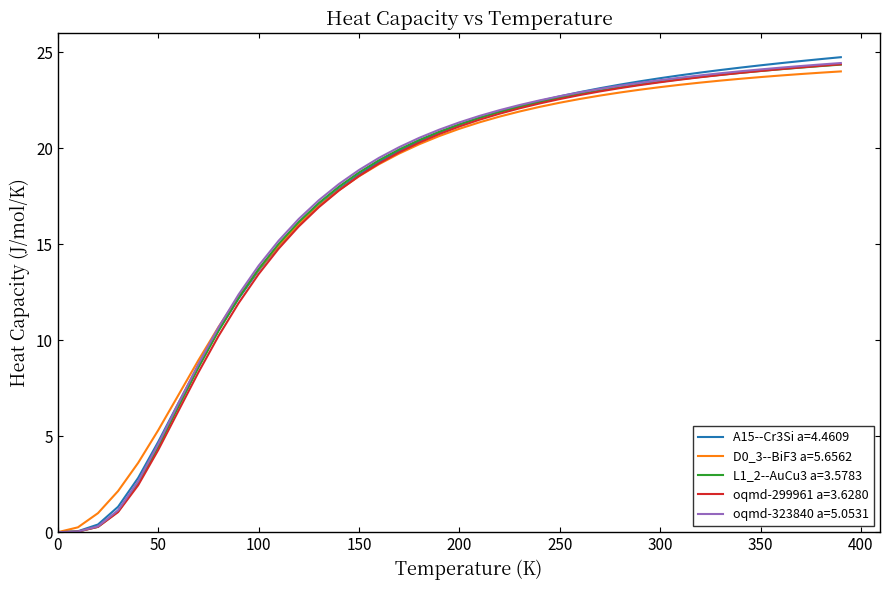

What is the maximum value for oqmd-323840 a=5.0531?

24.5